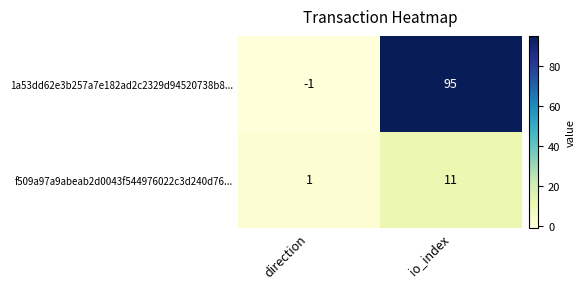

List the series in order of their overall mean, lowest first.

f509a97a9abeab2d0043f544976022c3d240d76..., 1a53dd62e3b257a7e182ad2c2329d94520738b8...